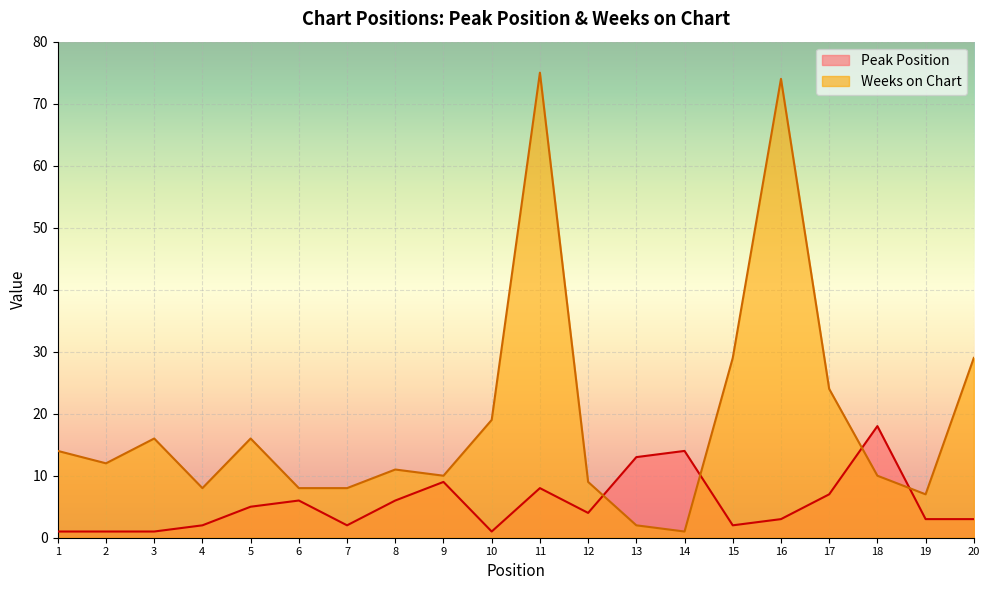

What is the value of the Weeks on Chart point at the 16th from the left?

74